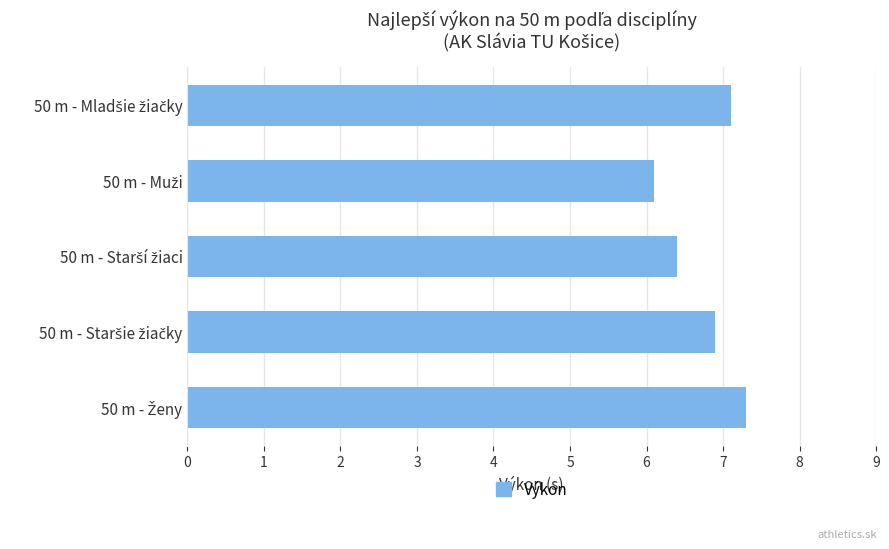

Reading bottom to top, list all the values displayed in this chart.

7.3	6.9	6.4	6.1	7.1